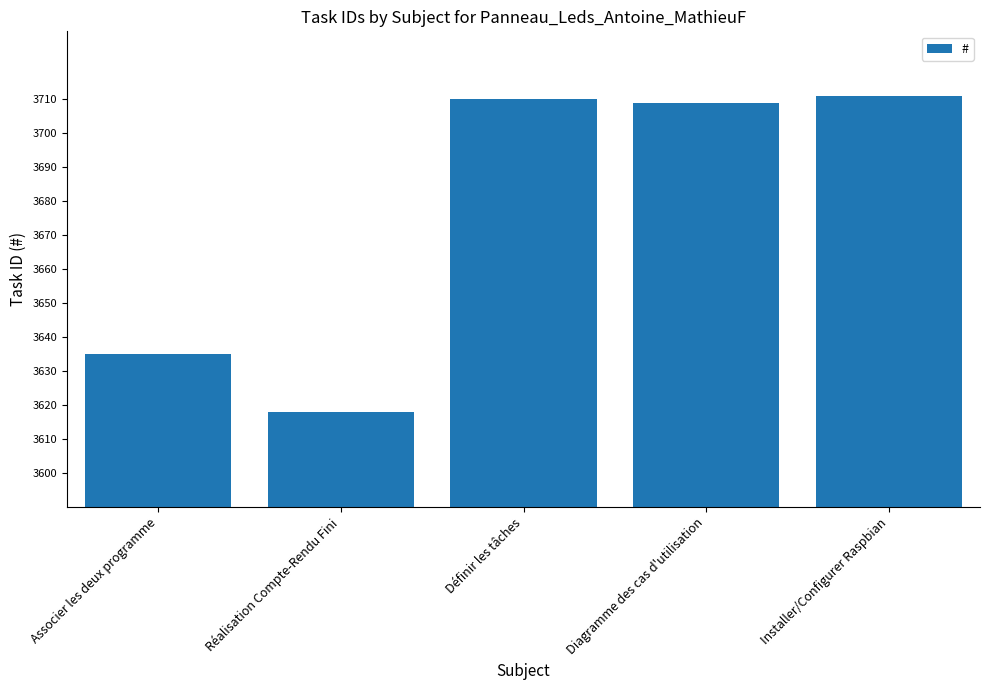

What is the minimum value shown in the chart?

3618